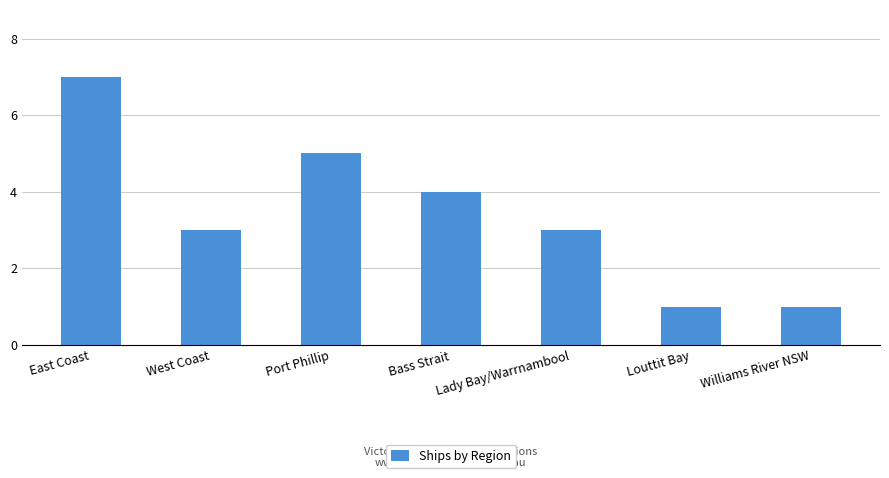

How many data points does each series have?

7